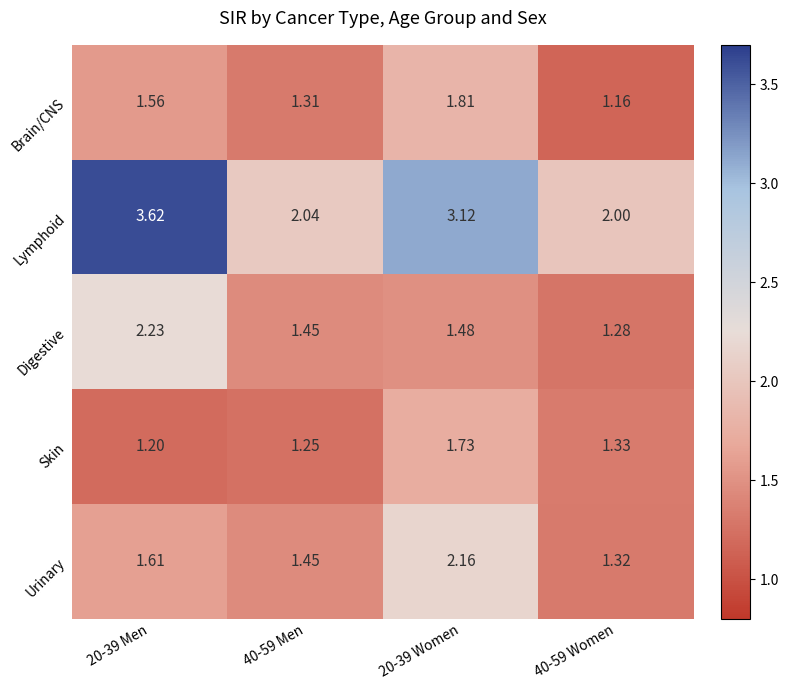

Which series has the largest total across all categories?

Lymphoid